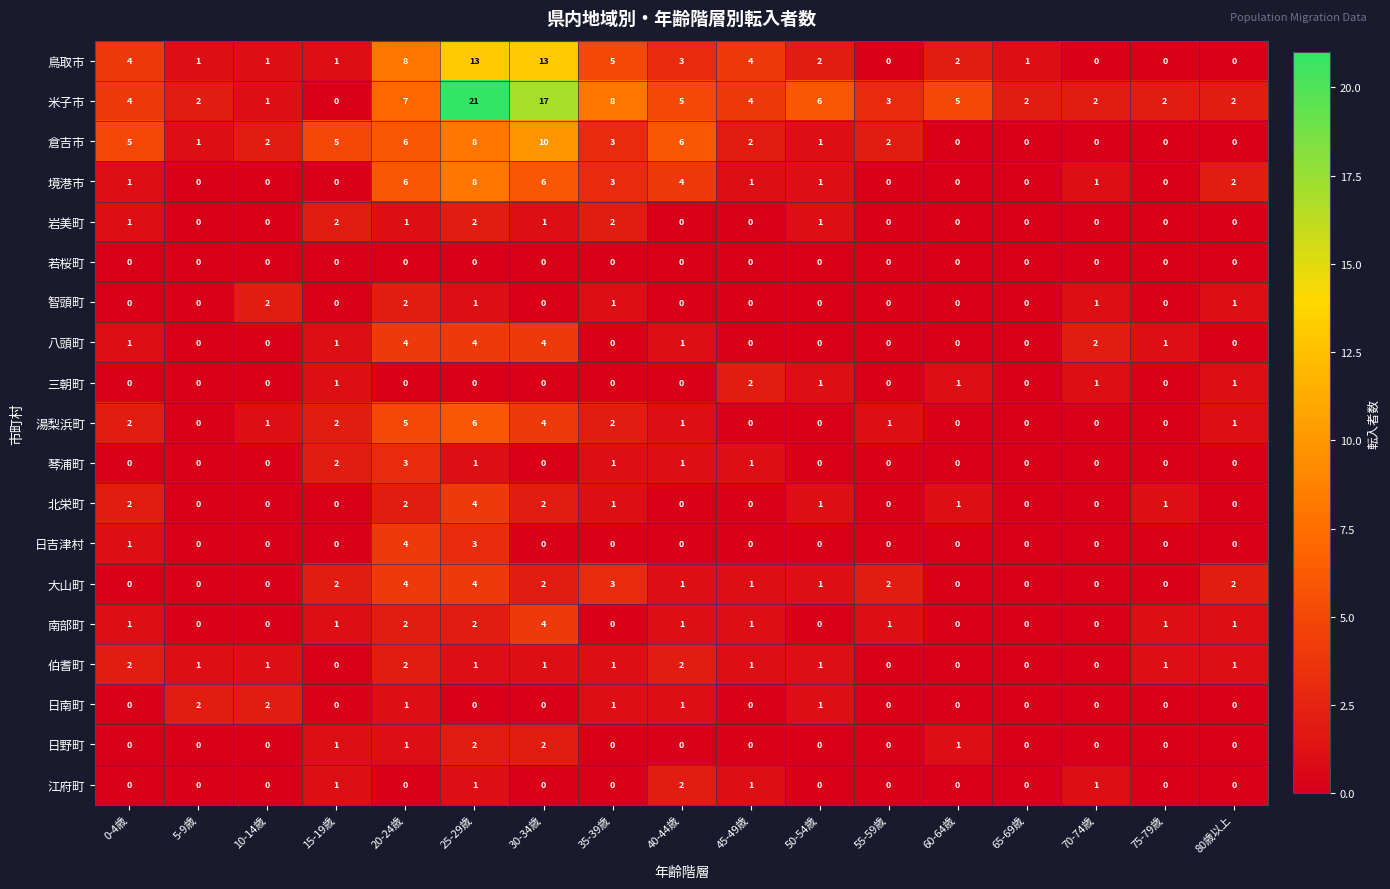

True or false: 倉吉市 has a value of 9 at 20-24歳.

False